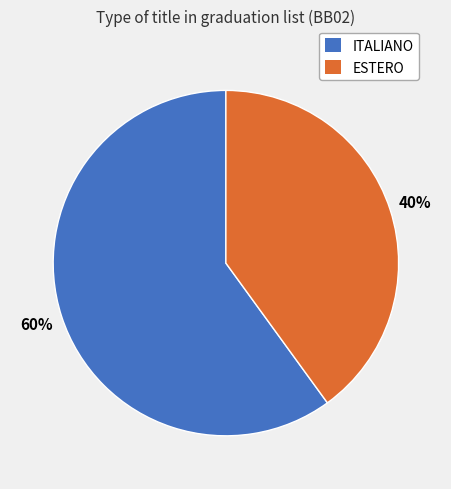

To the nearest percent, what portion does ITALIANO represent?

60%